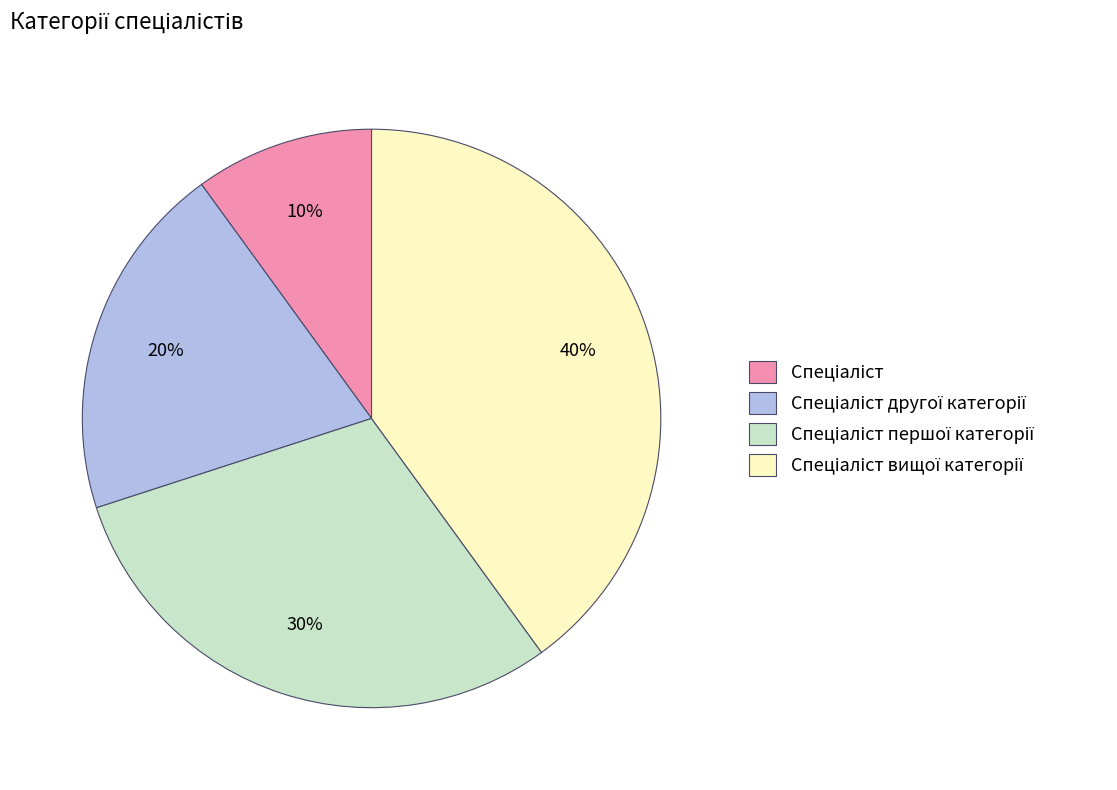

To the nearest percent, what is the difference between the largest and smallest slice percentages?

30%